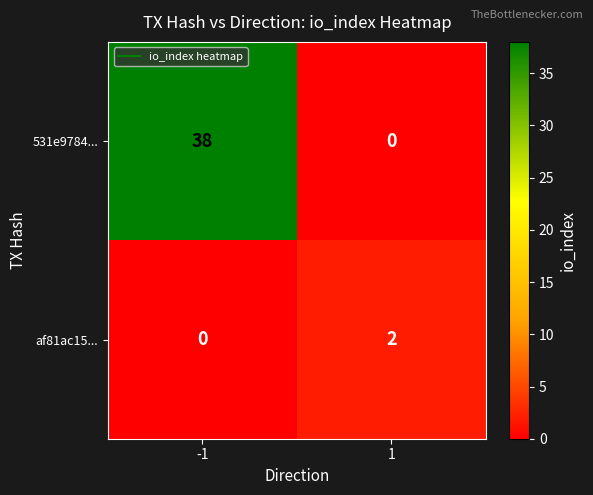

How many positive values does the af81ac15... series have?

1